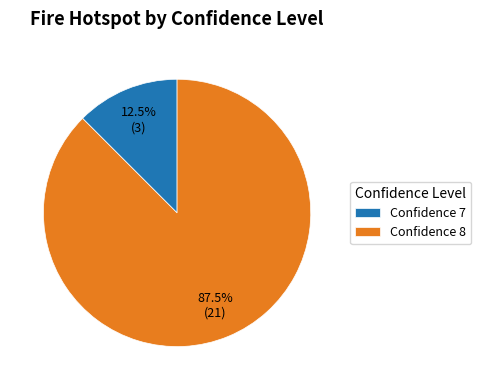

Is Confidence 7 the majority of the pie?

No